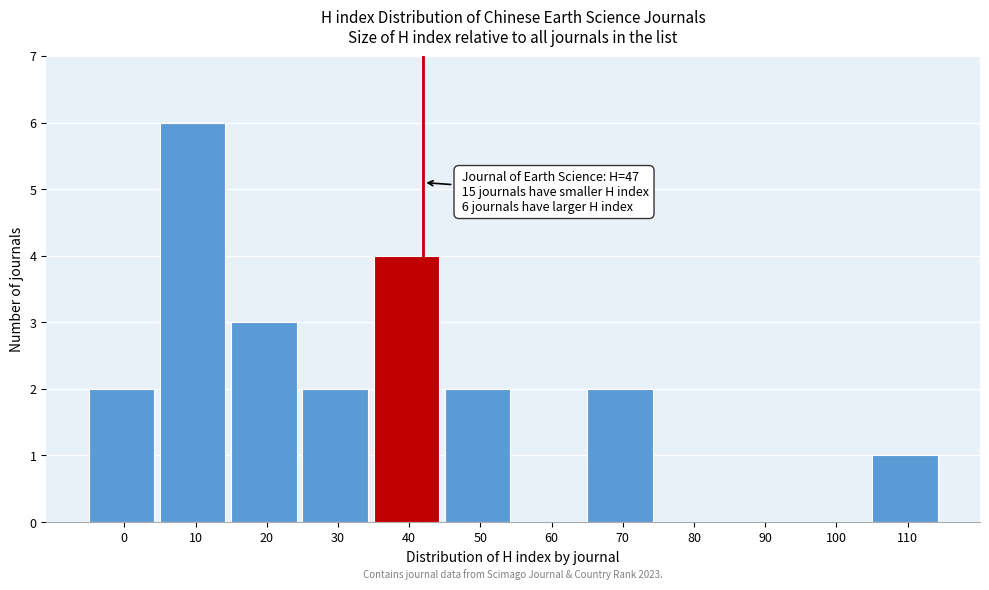

Reading left to right, what are all the values shown in this chart?

0=2	10=6	20=3	30=2	40=4	50=2	60=0	70=2	80=0	90=0	100=0	110=1